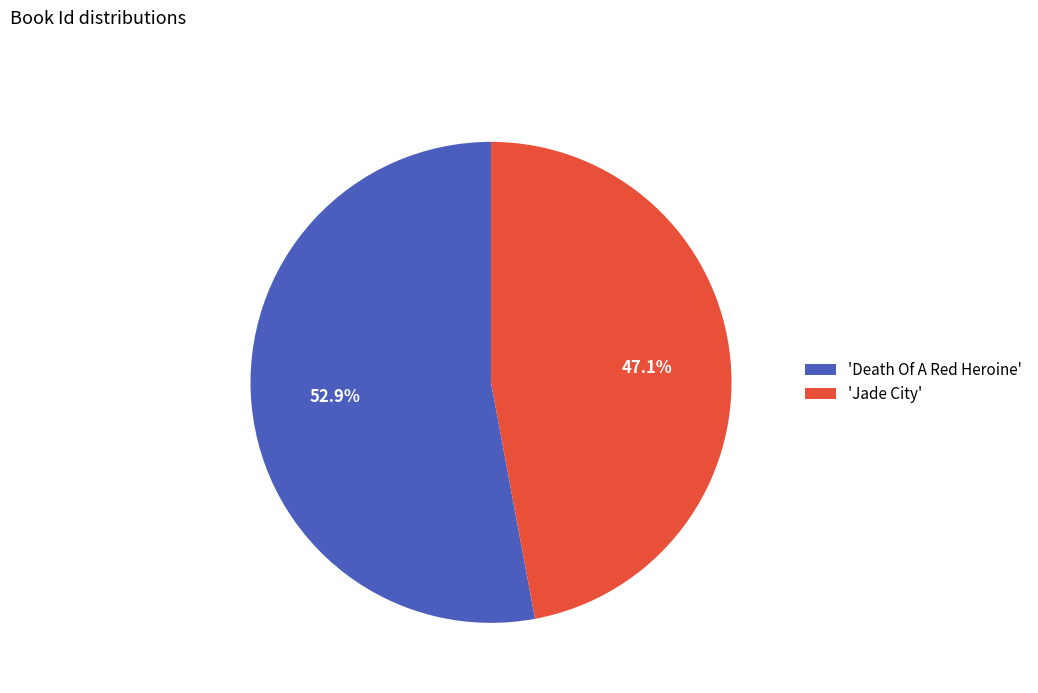

Which category has the smallest portion of the pie?

'Jade City'